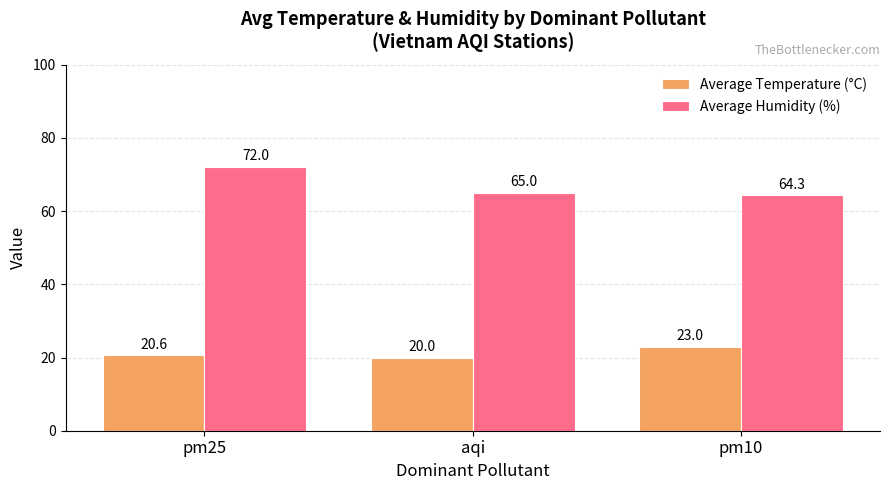

What is the spread (max minus min) of values at aqi?

45.0